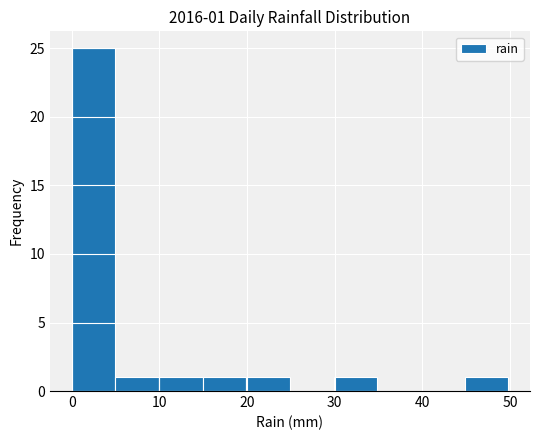

Over which range of the x-axis is the bar tallest?

0 to 5